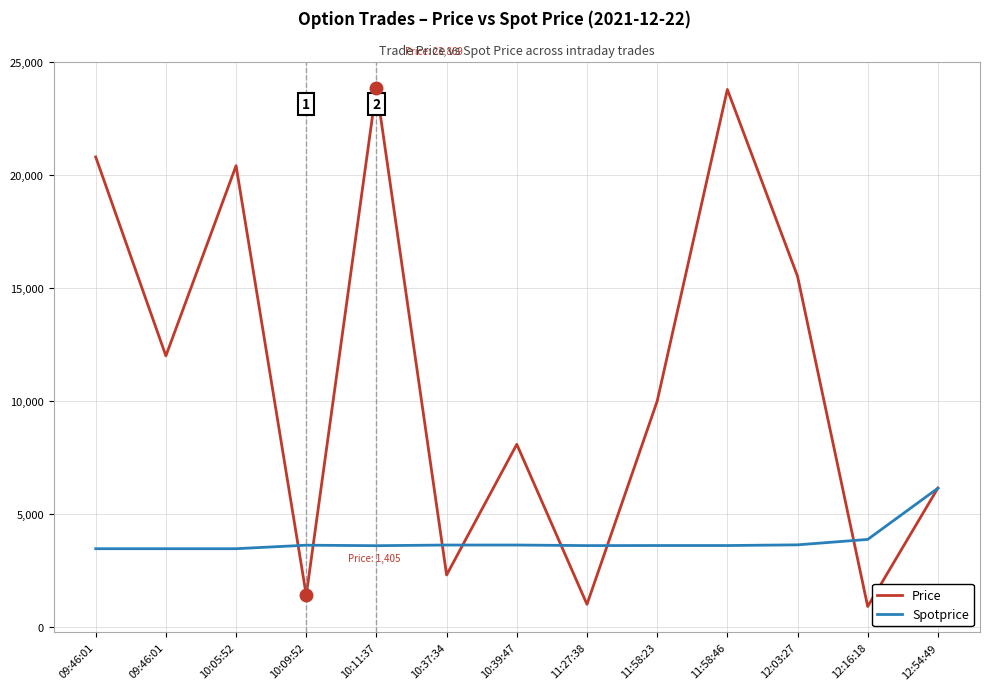

How many lines are shown in the chart?

2